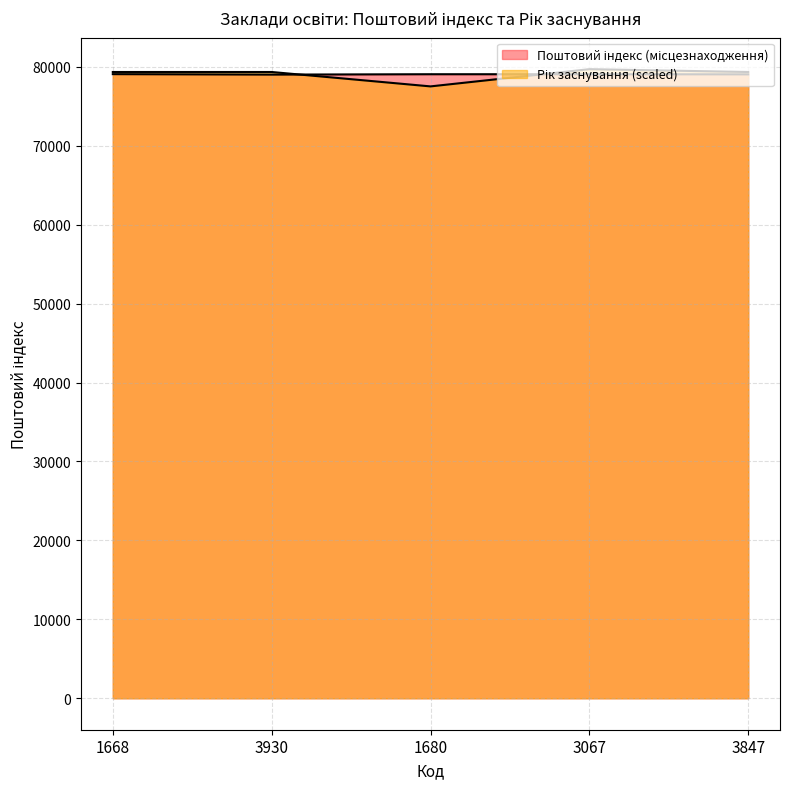

Which category has the lowest value in the Поштовий індекс (місцезнаходження) series?

3930